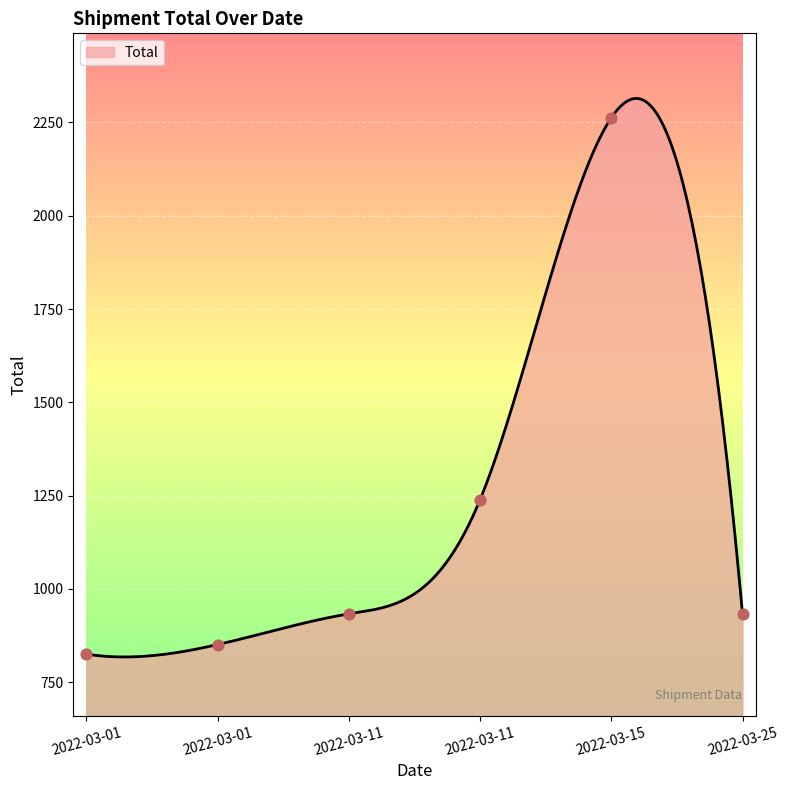

Between 2022-03-15 and 2022-03-01, which is larger?

2022-03-15